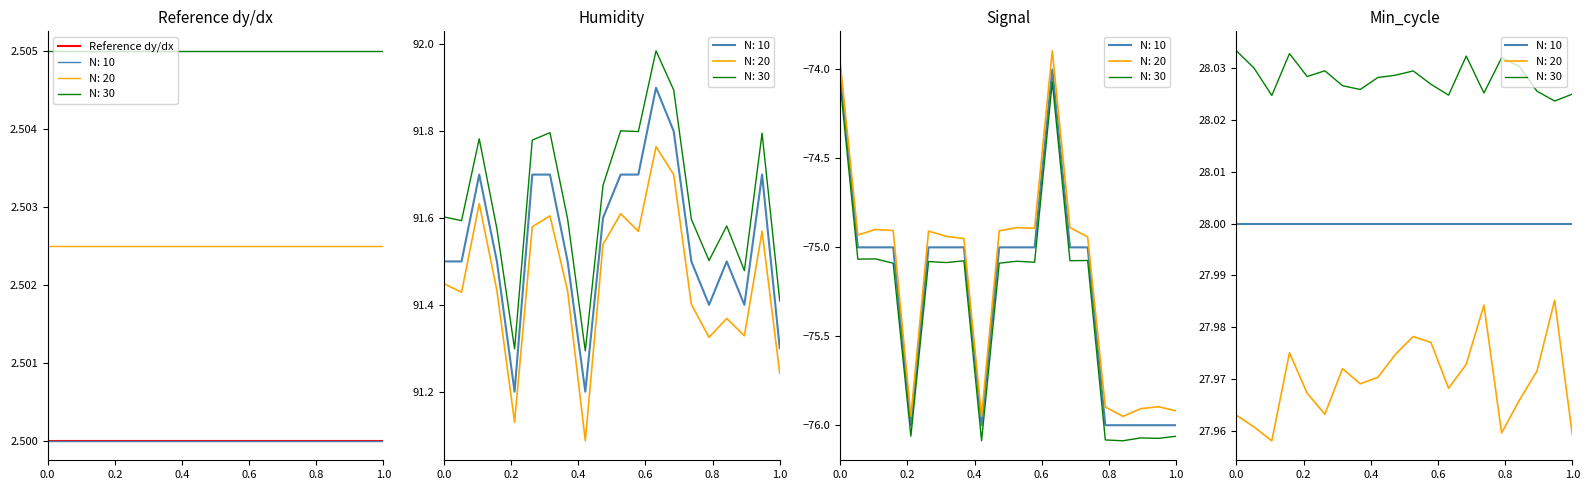

What is the highest value of the Humidity series?

91.9